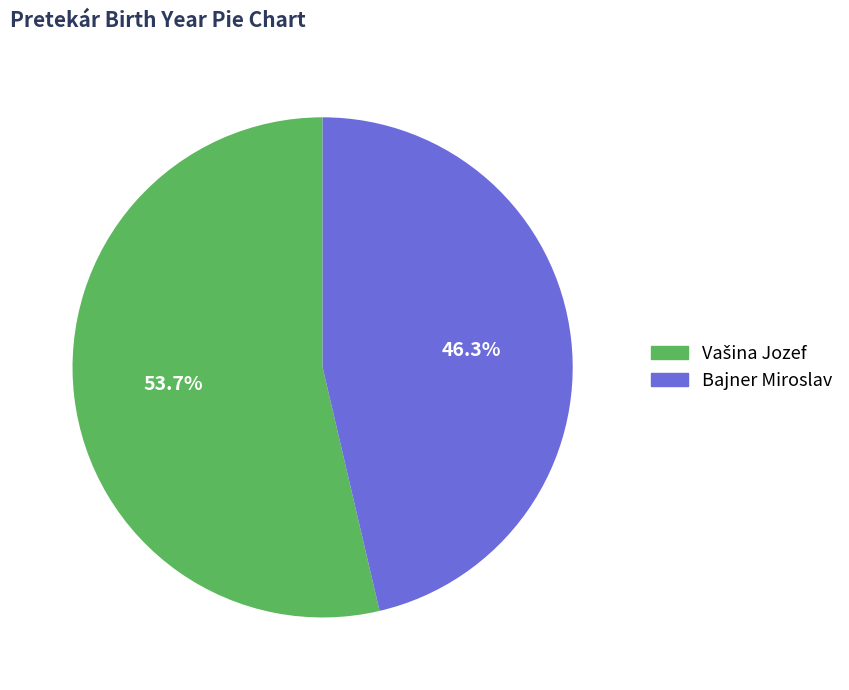

Which category has the smallest portion of the pie?

Bajner Miroslav